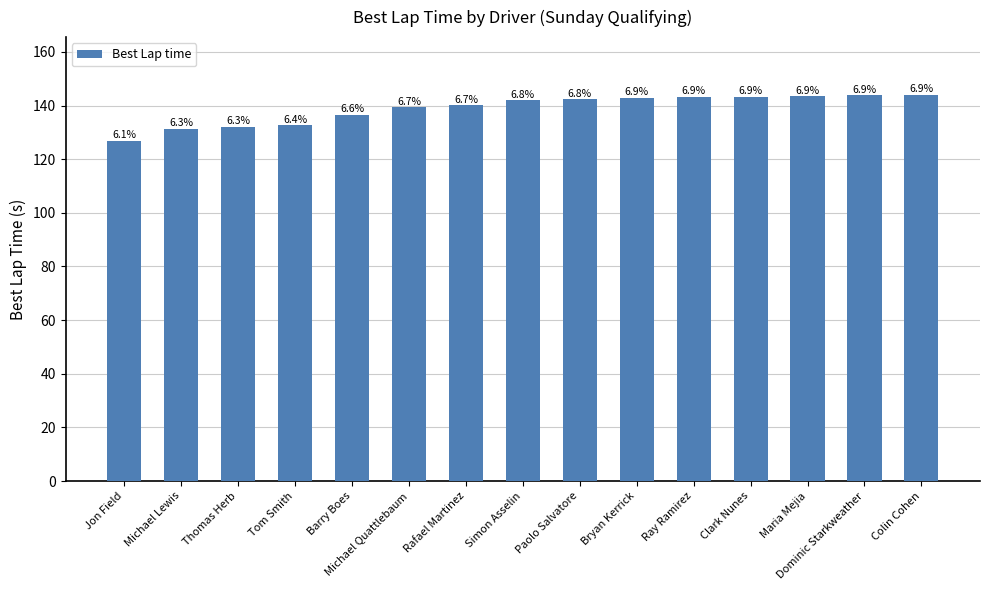

What is the smallest value displayed?

126.8